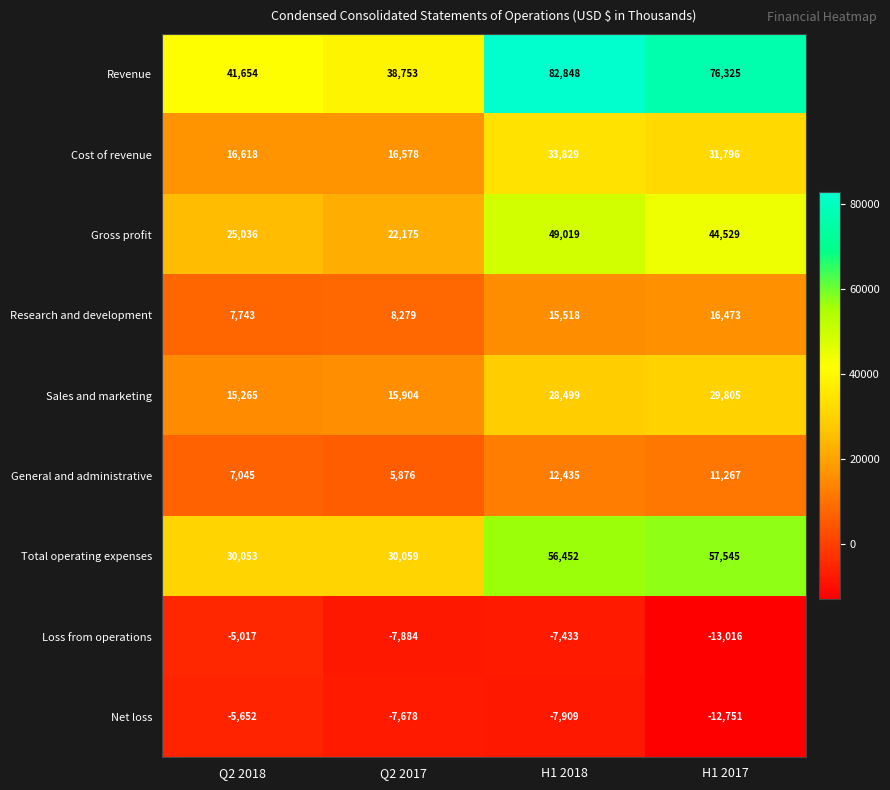

The Gross profit series shows 69289 at H1 2018. True or false?

False